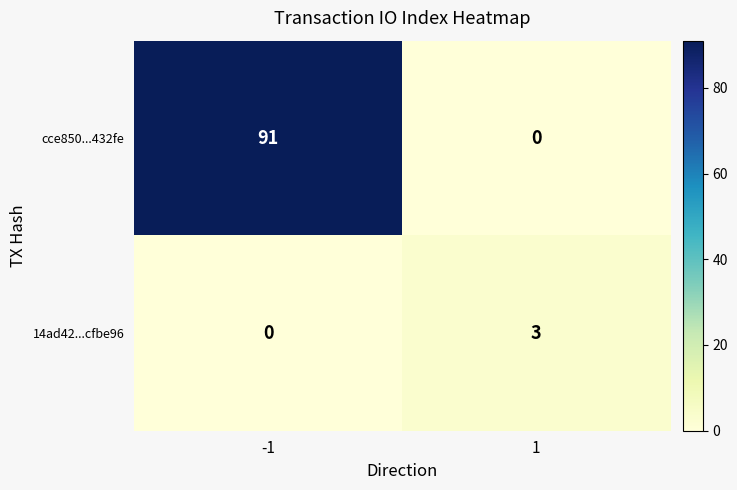

True or false: 14ad42...cfbe96 has a value of -2 at -1.

False